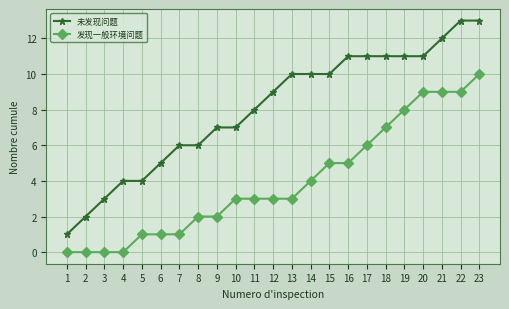

Which series has the largest total across all categories?

未发现问题